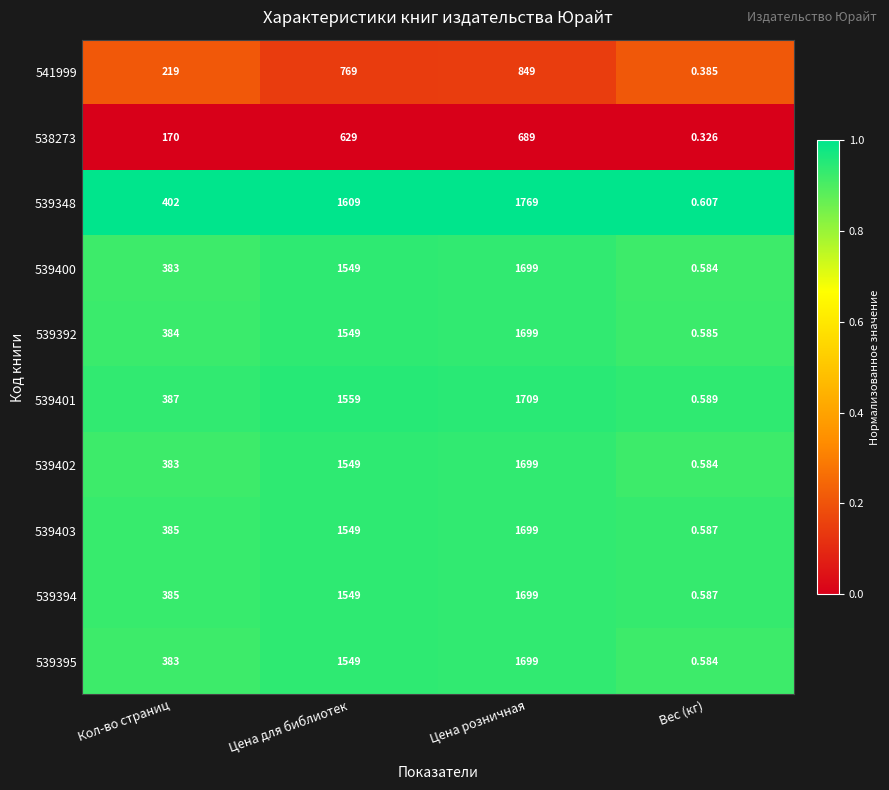

Rank the categories by 539394 value from lowest to highest.

Вес (кг), Кол-во страниц, Цена для библиотек, Цена розничная